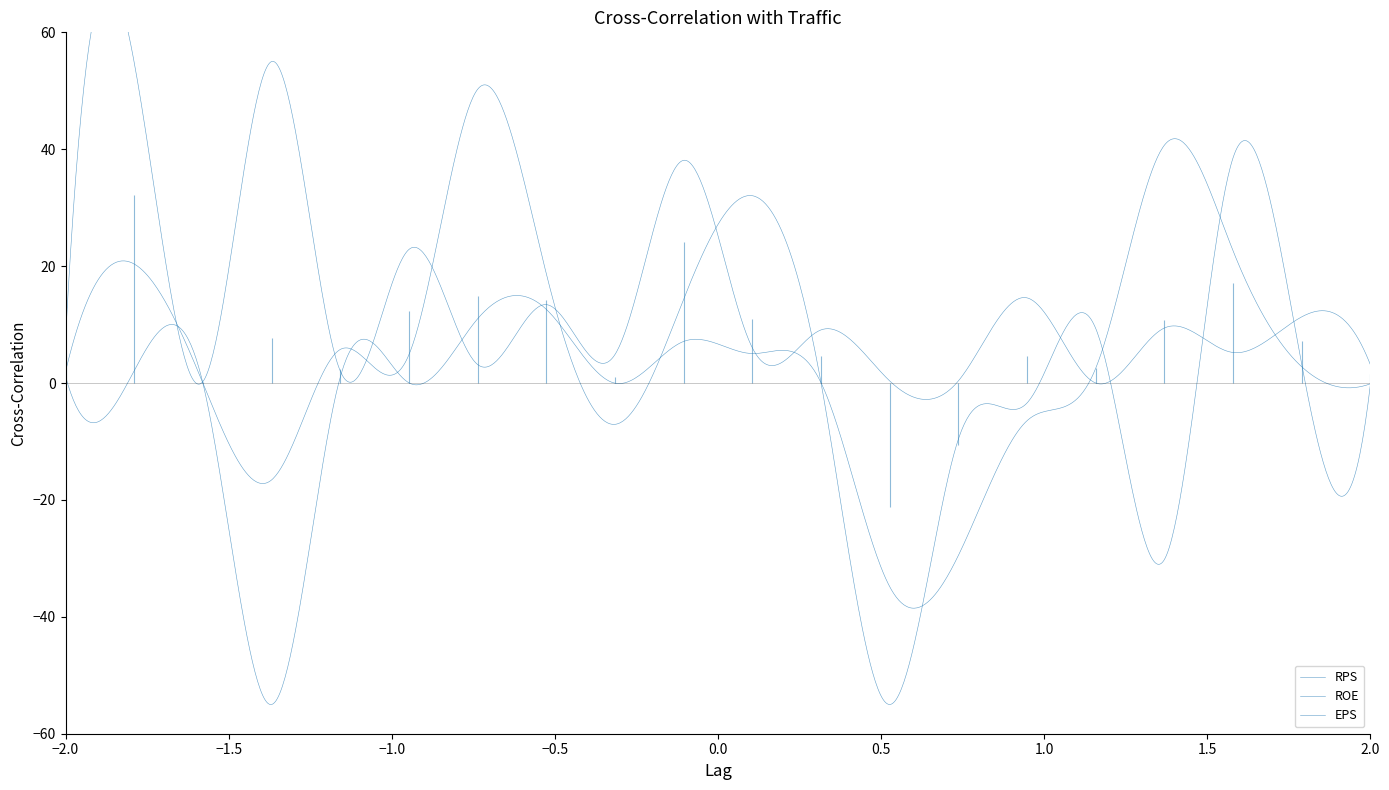

The value of RPS at 0023 is 31.1. True or false?

False